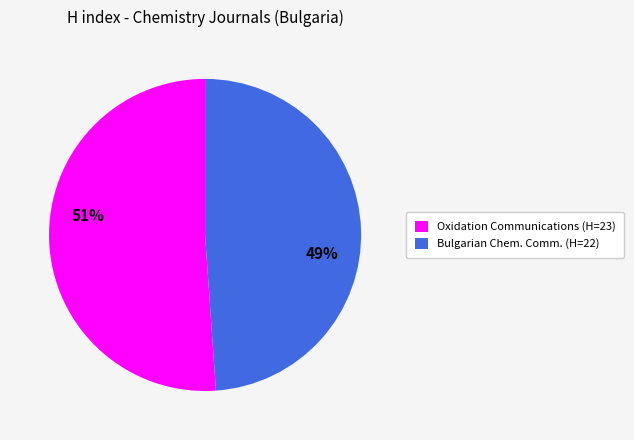

To the nearest percent, what percentage of the pie is Bulgarian Chem. Comm. (H=22)?

49%